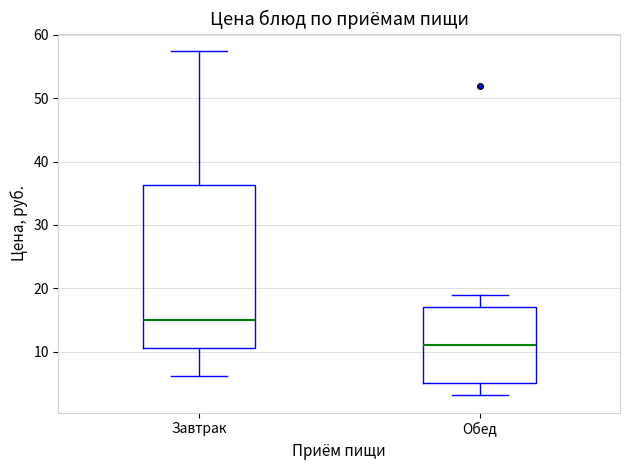

Where is the lower edge of the box for Завтрак on the y-axis? The values are not printed on the chart, so give them approximately, as read against the axis.

11